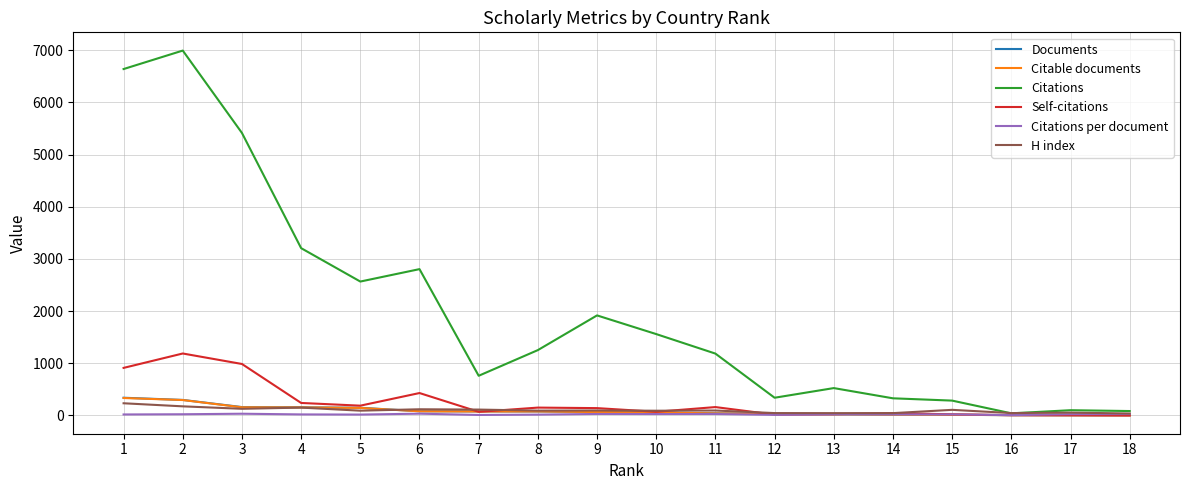

What is the greatest value displayed?

6994.0